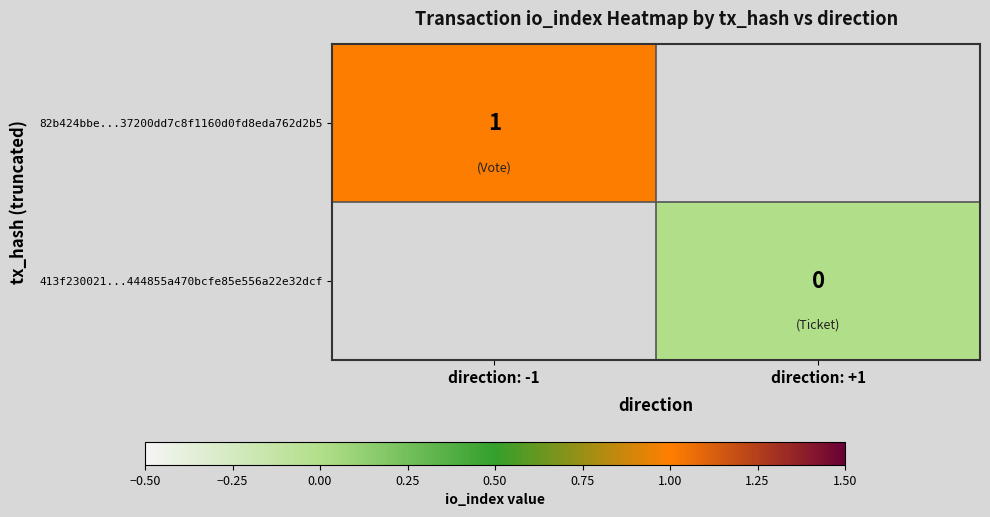

True or false: 82b424bbe...37200dd7c8f1160d0fd8eda762d2b5 has a value of 2 at direction: -1.

False